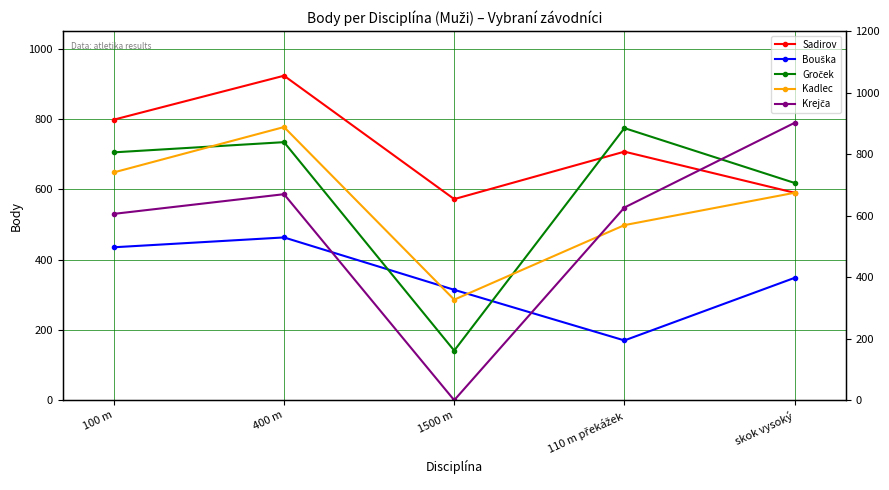

Reading right to left, list all the values displayed in this chart.

Sadirov: skok vysoký=590	110 m překážek=707	1500 m=572	400 m=923	100 m=798
Bouška: skok vysoký=348	110 m překážek=170	1500 m=314	400 m=463	100 m=435
Groček: skok vysoký=618	110 m překážek=774	1500 m=141	400 m=734	100 m=705
Kadlec: skok vysoký=590	110 m překážek=498	1500 m=286	400 m=777	100 m=648
Krejča: skok vysoký=789	110 m překážek=548	1500 m=0	400 m=586	100 m=530